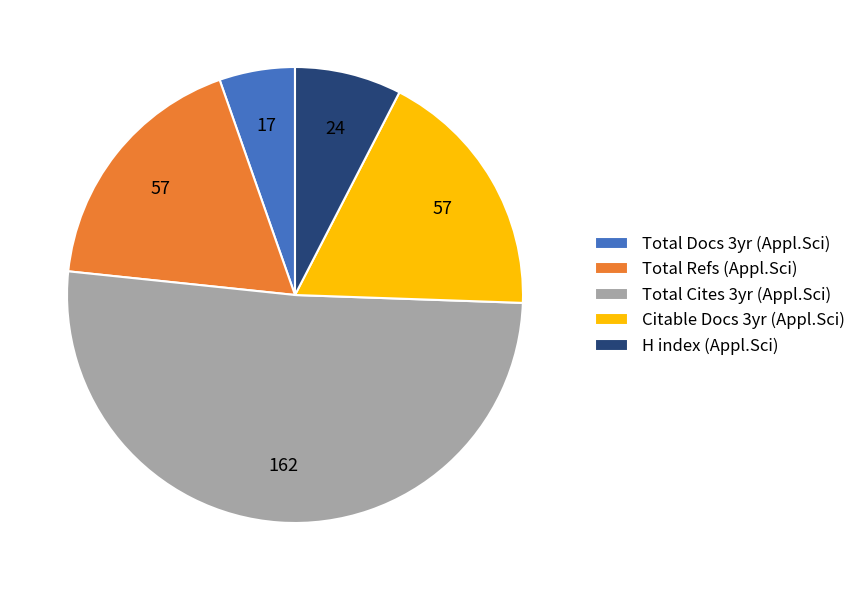

The Total Cites 3yr (Appl.Sci) slice represents 51% of the pie. True or false?

True